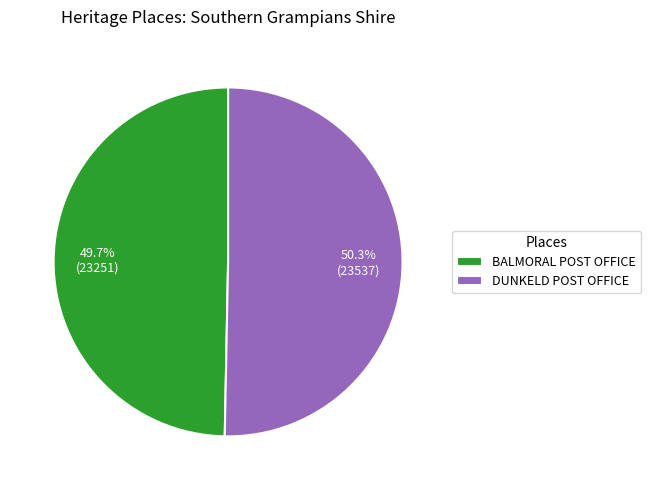

Which category has the biggest portion of the pie?

DUNKELD POST OFFICE